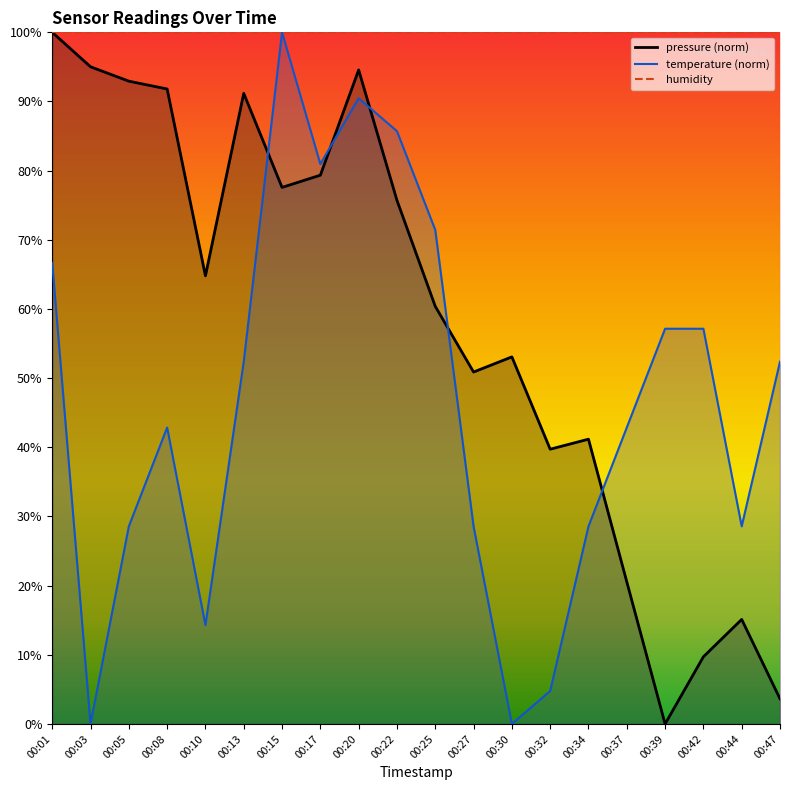

Which series has the largest range (max minus min)?

pressure